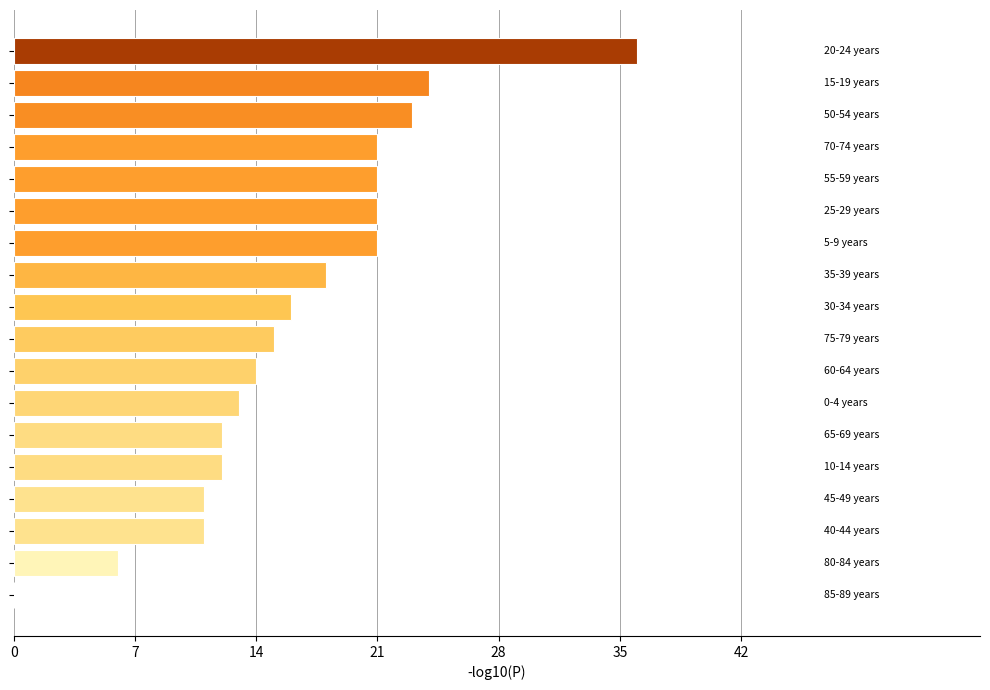

What is the greatest value displayed?

36